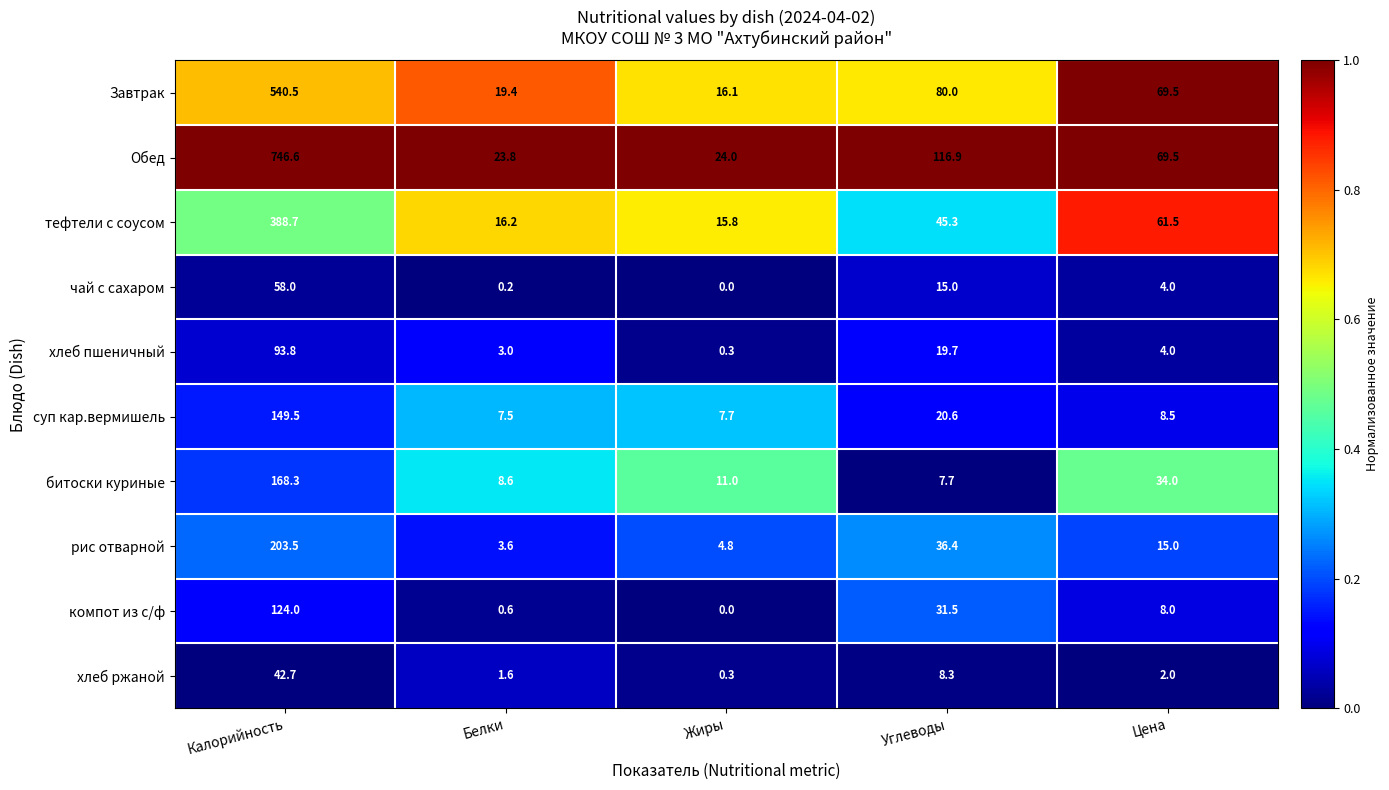

What is the total value across all series at Жиры?

80.0